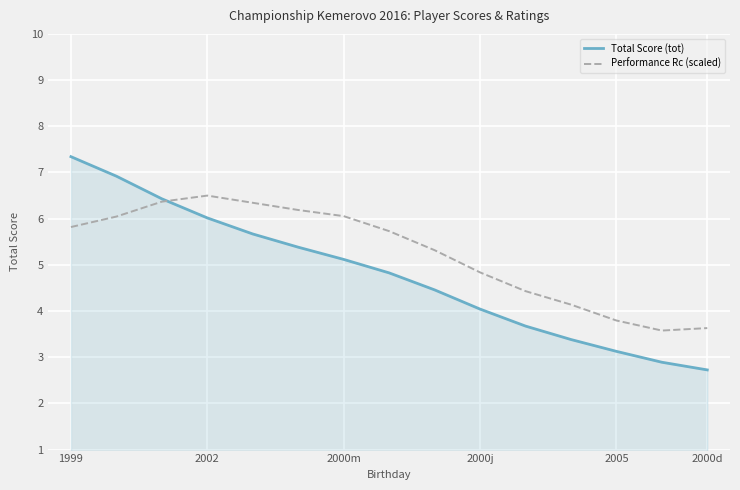

Does the chart display data point markers on the line(s)?

No